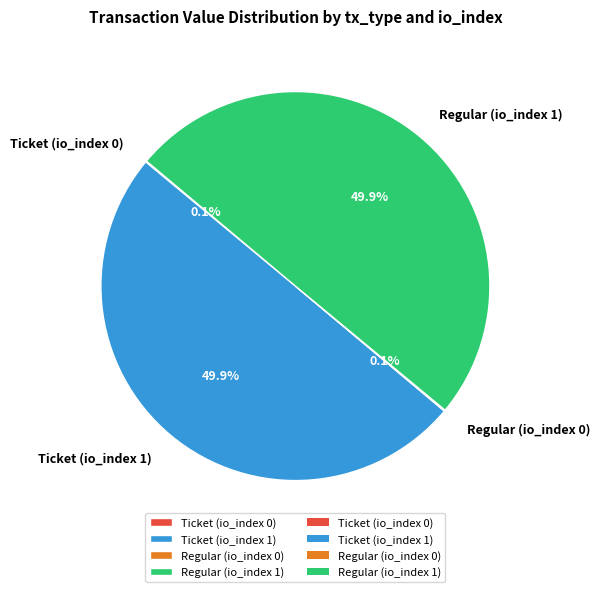

What percentage is NOT represented by Regular (io_index 1)?

50.1%